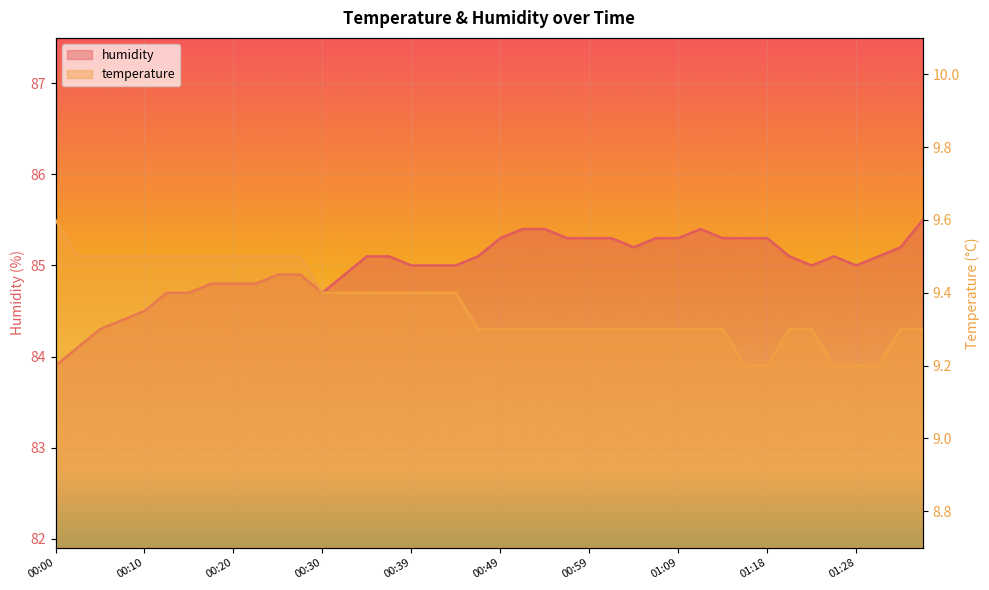

What is the sum of all temperature values?

374.7